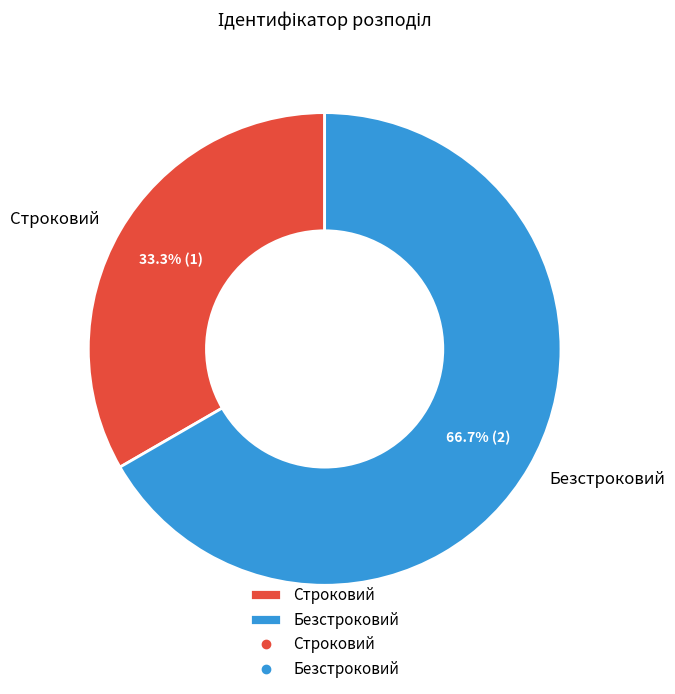

Approximately how many times larger is the value at Безстроковий compared to Строковий?

2.0